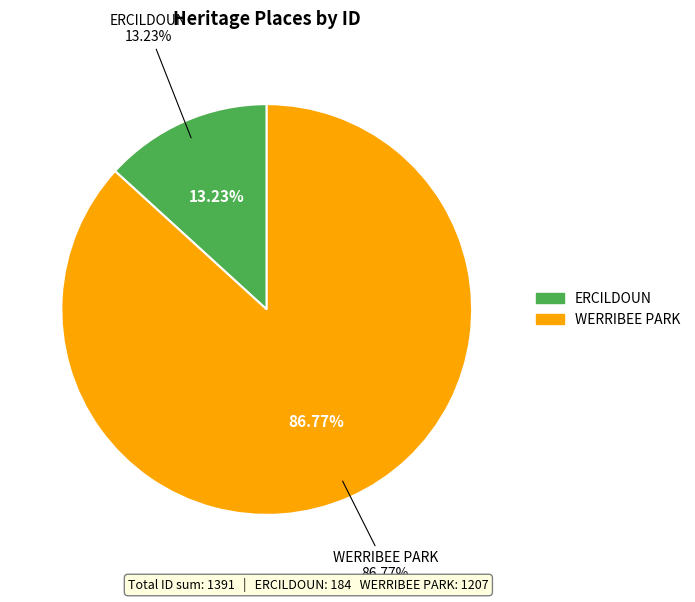

Count the number of slices in the pie.

2